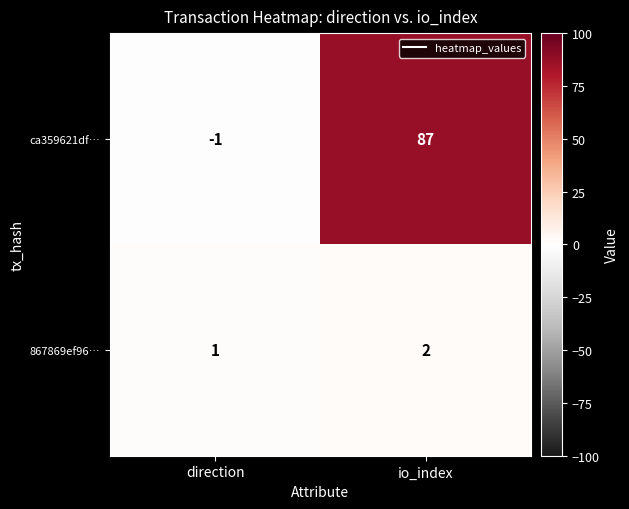

What is the sum of the 867869ef96… values at direction and io_index?

3